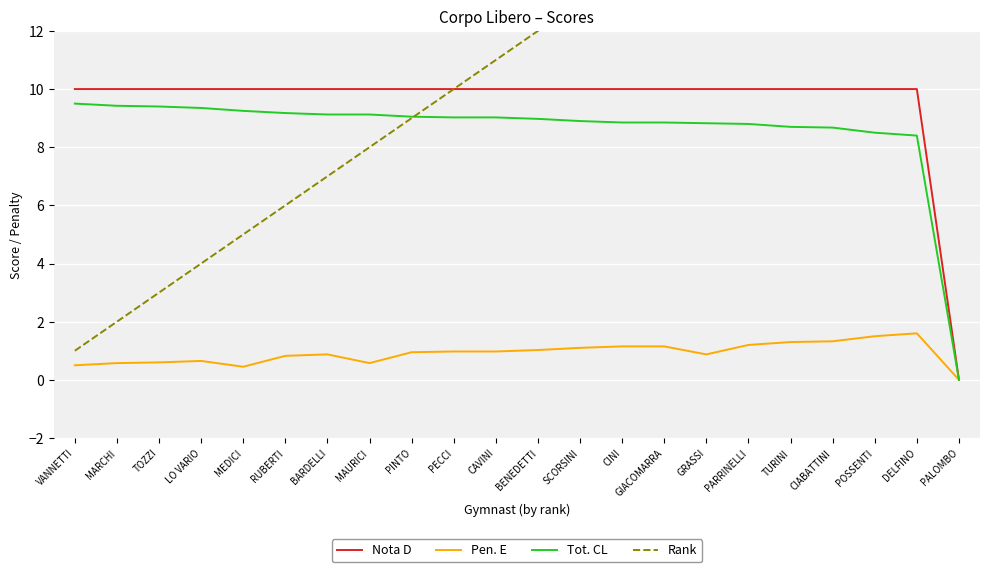

How many data points in Pen. E are above 0?

21